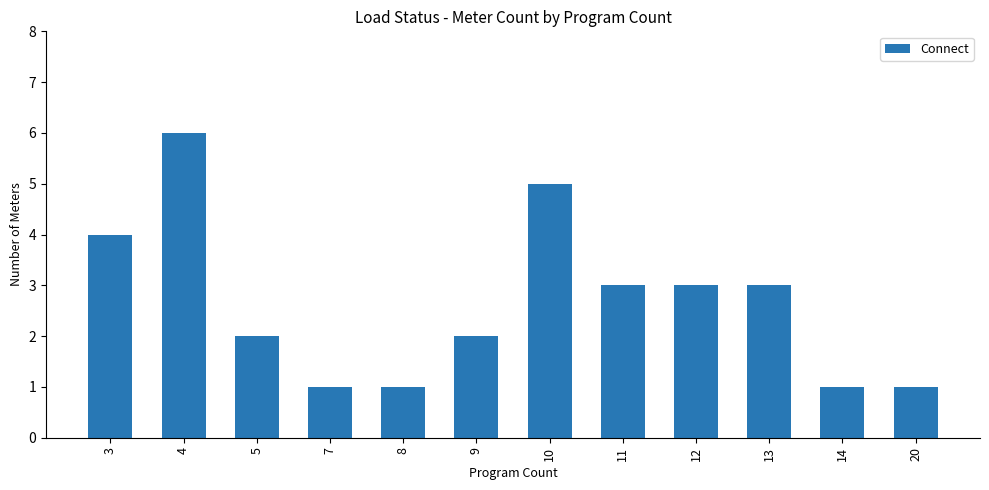

What is the difference between the values at 5 and 12?

1